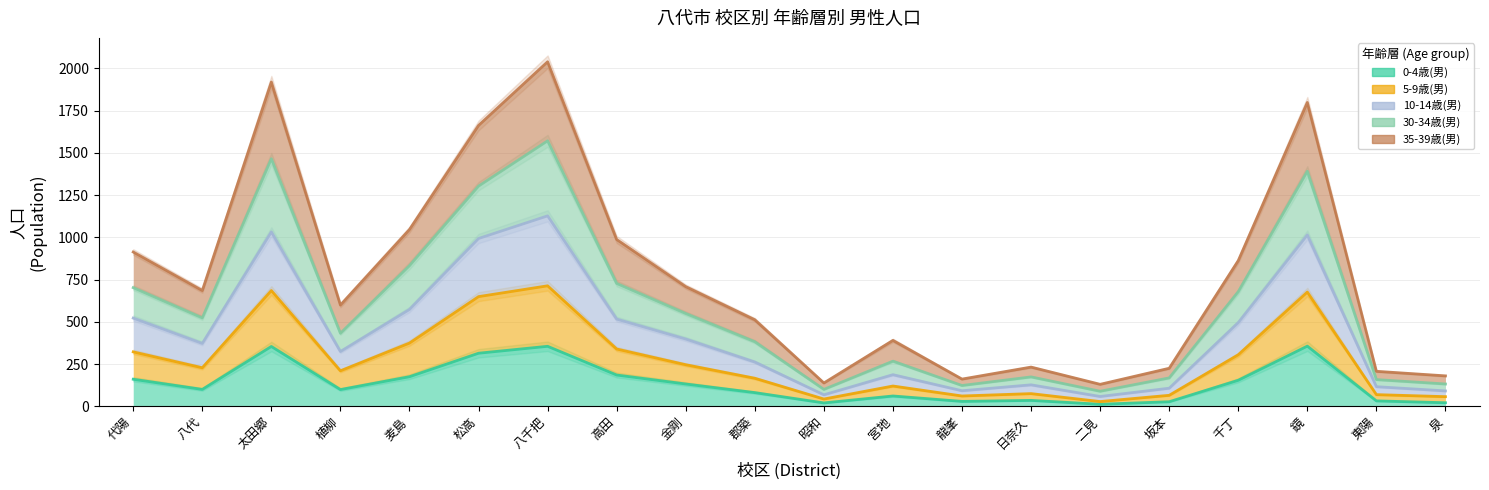

List the labels in order of 5-9歳(男) value, largest first.

八千把, 太田郷, 鏡, 松高, 麦島, 代陽, 高田, 千丁, 金剛, 八代, 植柳, 郡築, 宮地, 日奈久, 東陽, 坂本, 龍峯, 泉, 昭和, 二見